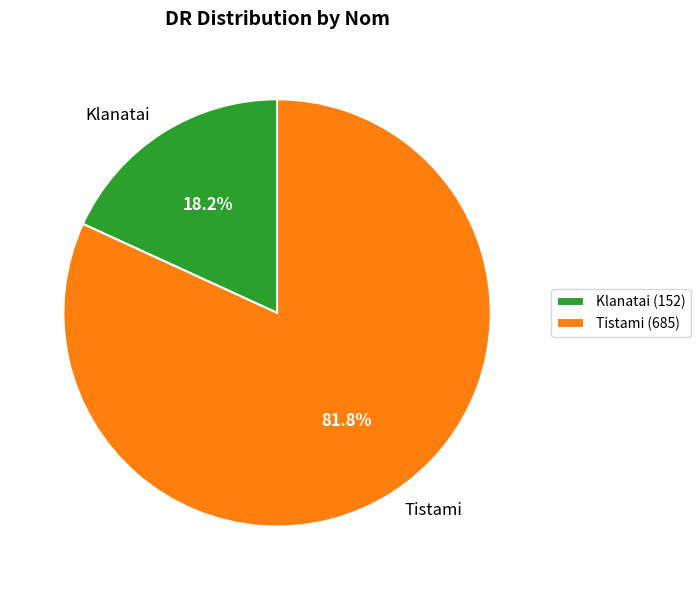

Is it true that Tistami is 82% of the pie?

True